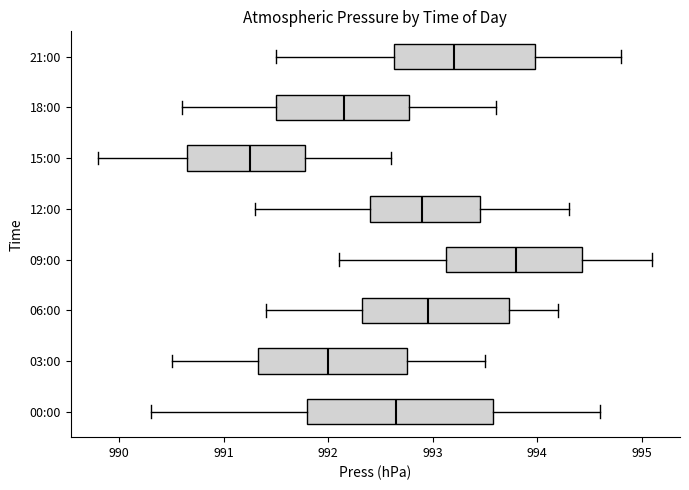

Reading bottom to top, transcribe this box plot: for each box, give where its median line is, the range the box spans, and where its two whiskers end, as read against the x-axis. The values are not printed on the chart, so give them approximately, as read against the axis.

00:00: median 992.7, box 991.8 to 993.6, whiskers 990.3 to 994.6
03:00: median 992.0, box 991.3 to 992.8, whiskers 990.5 to 993.5
06:00: median 993.0, box 992.3 to 993.7, whiskers 991.4 to 994.2
09:00: median 993.8, box 993.1 to 994.4, whiskers 992.1 to 995.1
12:00: median 992.9, box 992.4 to 993.5, whiskers 991.3 to 994.3
15:00: median 991.3, box 990.7 to 991.8, whiskers 989.8 to 992.6
18:00: median 992.2, box 991.5 to 992.8, whiskers 990.6 to 993.6
21:00: median 993.2, box 992.6 to 994.0, whiskers 991.5 to 994.8